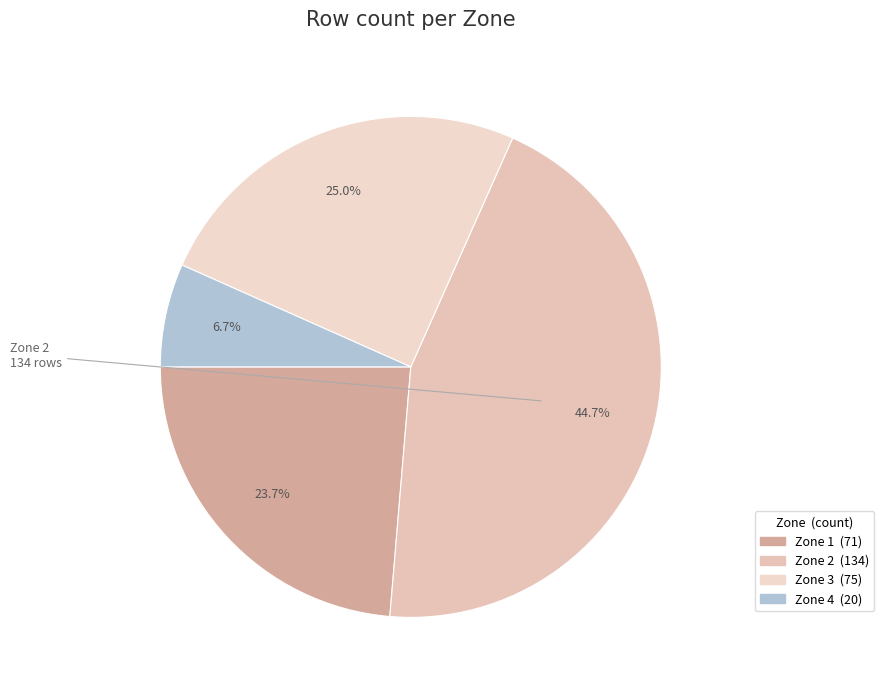

Combined, do Zone 2 and Zone 4 account for over 50%?

Yes